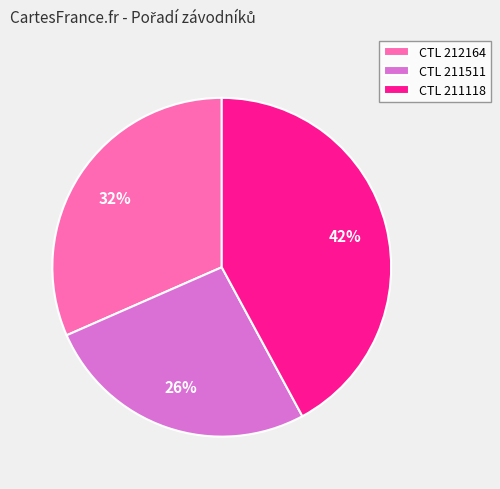

Which slice is the largest?

CTL 211118